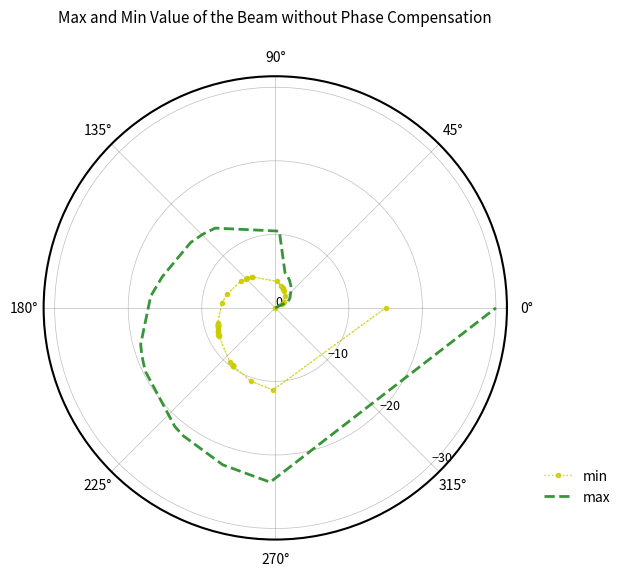

What are all the series names shown in the legend?

min, max